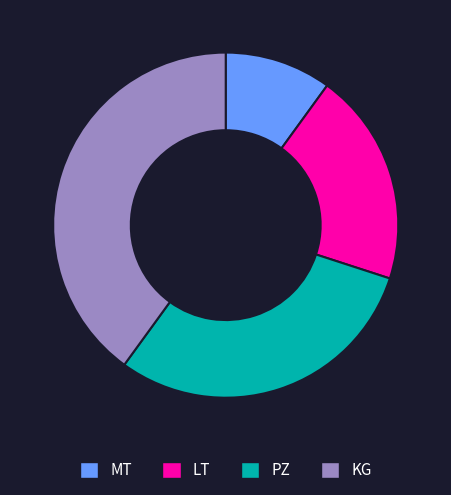

Is there any slice that represents more than half of the pie?

No